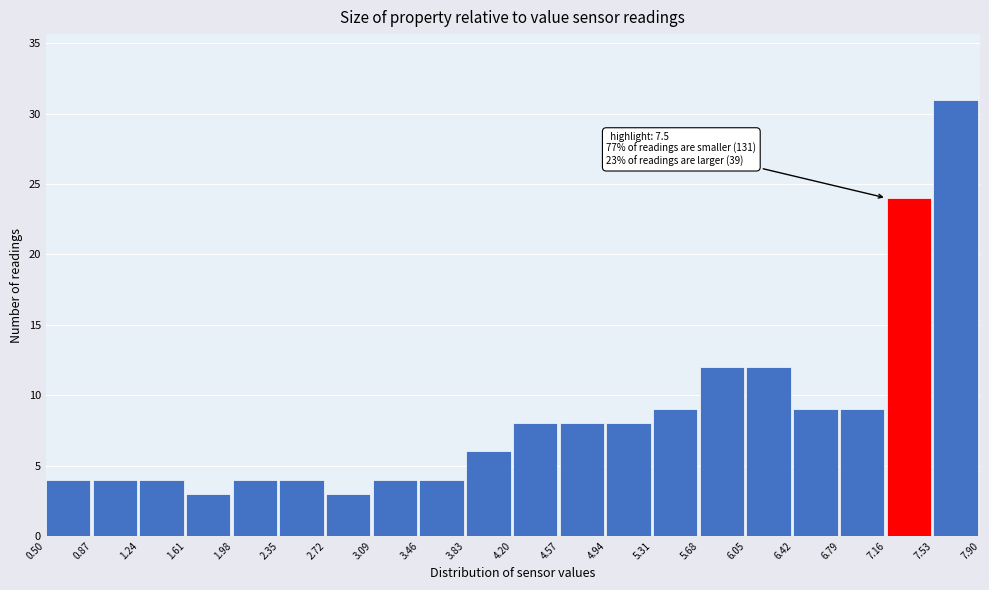

Over which range of the x-axis is the bar tallest?

7.53 to 7.90